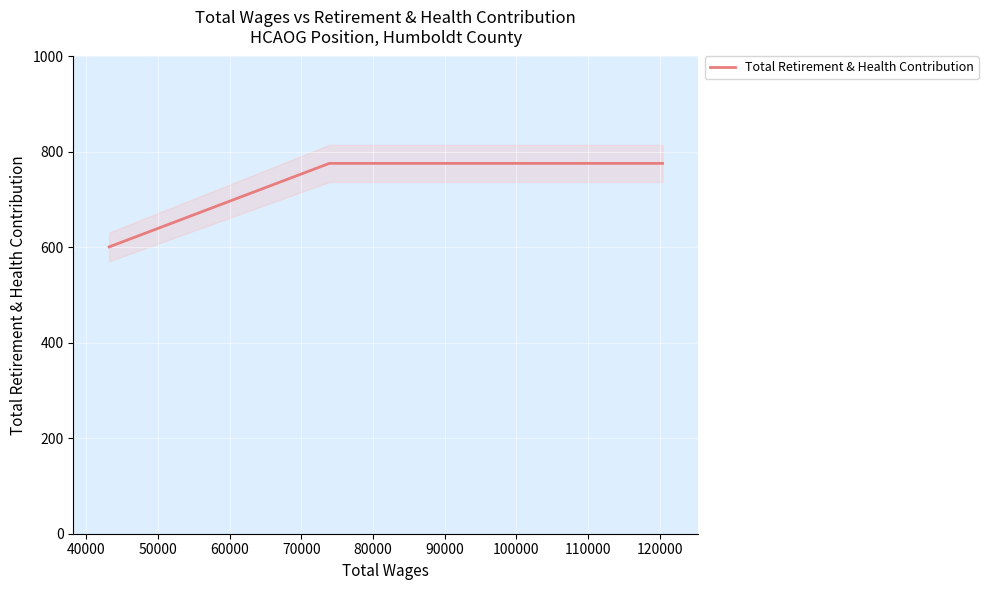

What is the maximum value for Total Retirement & Health Contribution?

776